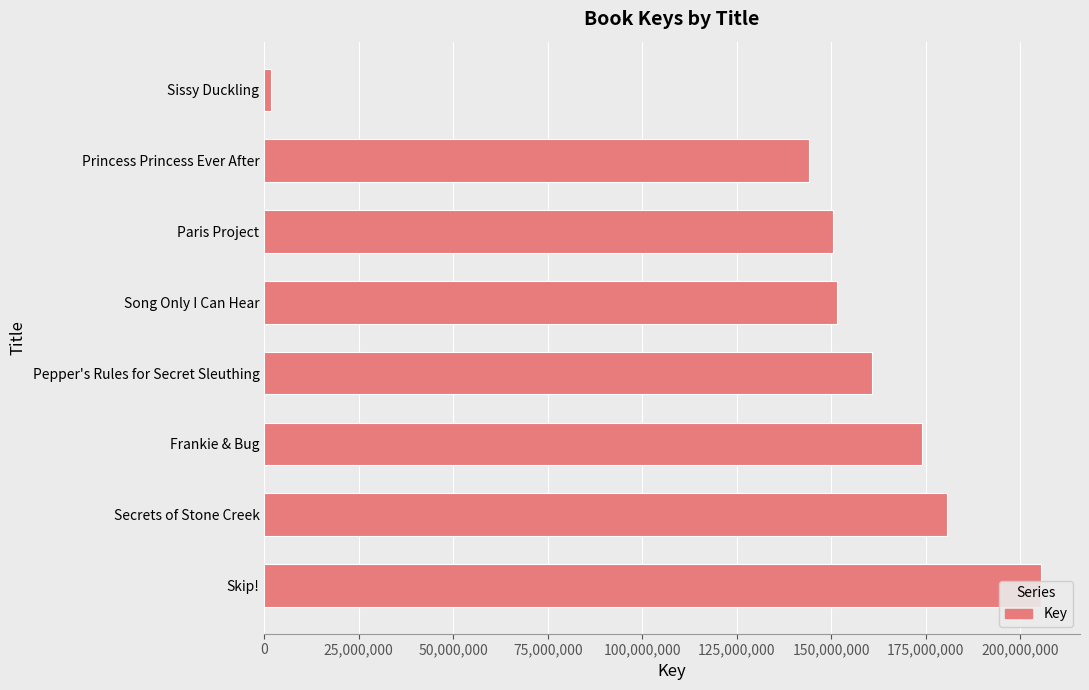

How many values exceed 160827043?

3